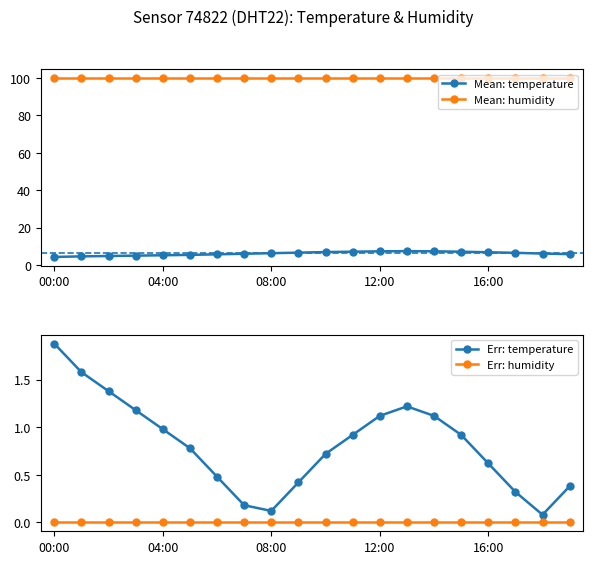

At which category does the chart reach its peak across all series?

00:00